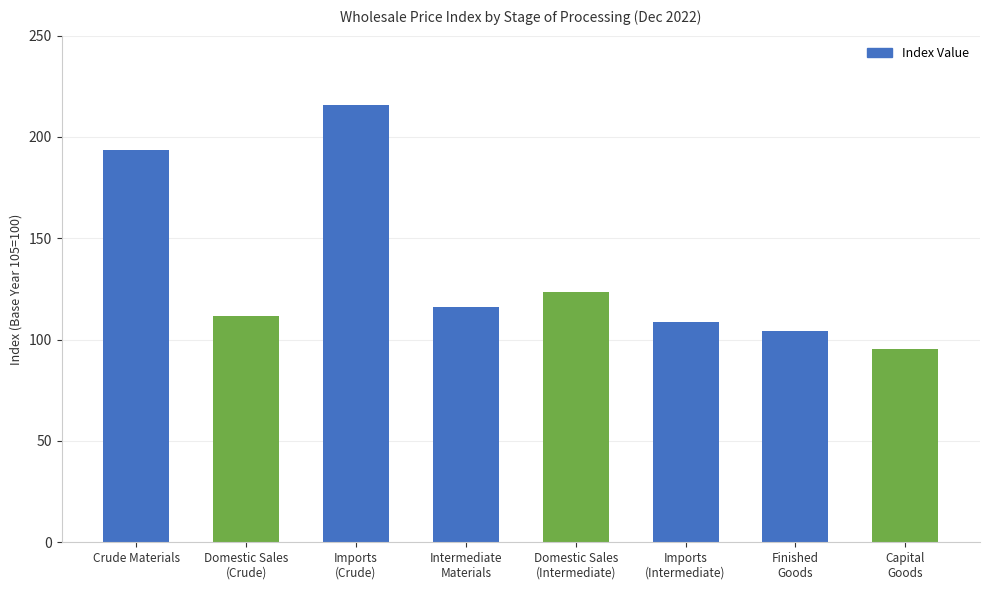

What is the difference between the values at Imports
(Intermediate) and Domestic Sales
(Intermediate)?

14.7